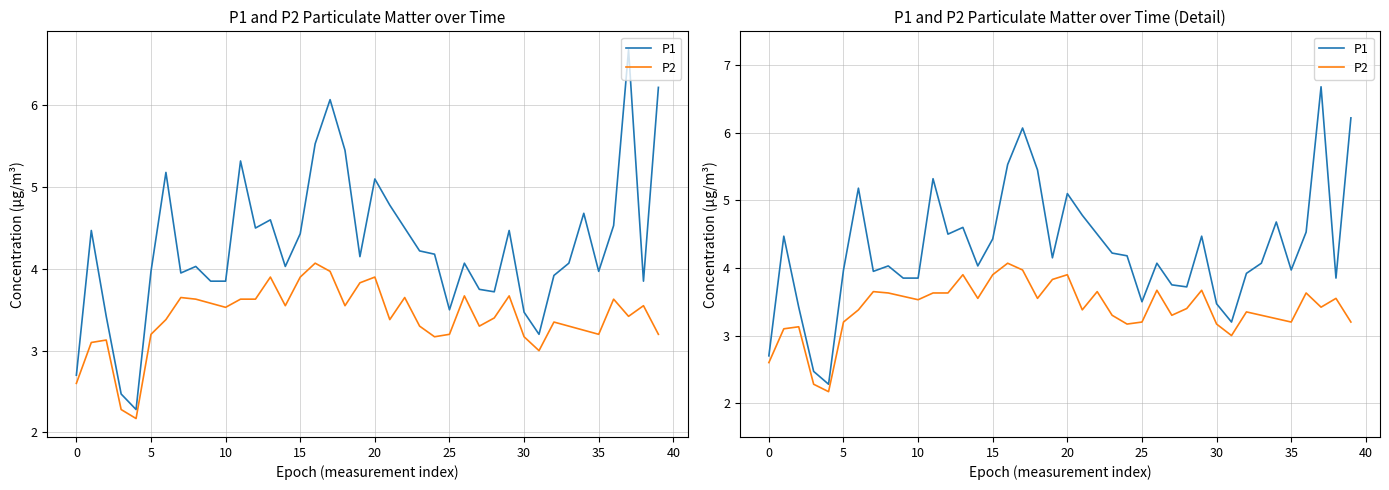

How many values in the P1 series exceed 4?

24